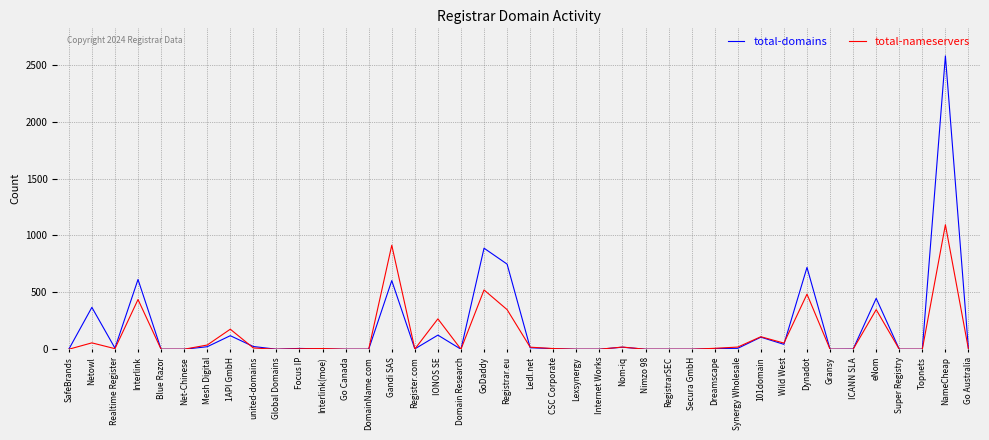

How many lines are shown in the chart?

2